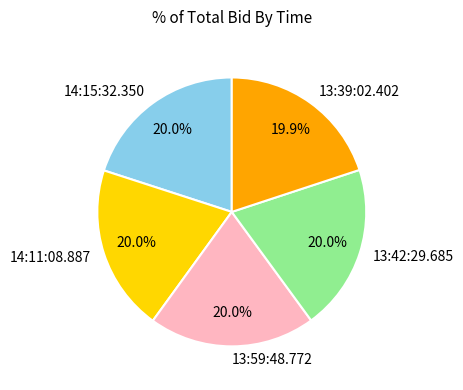

Is 13:39:02.402 the majority of the pie?

No